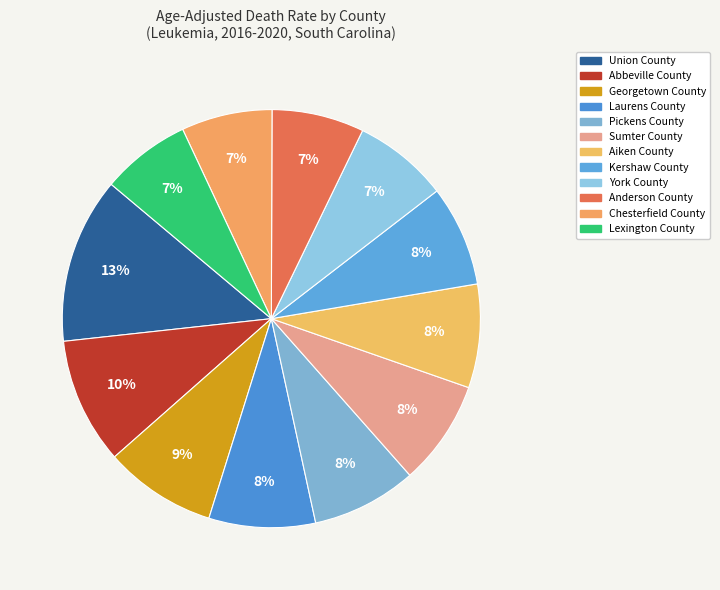

Count the number of slices in the pie.

12